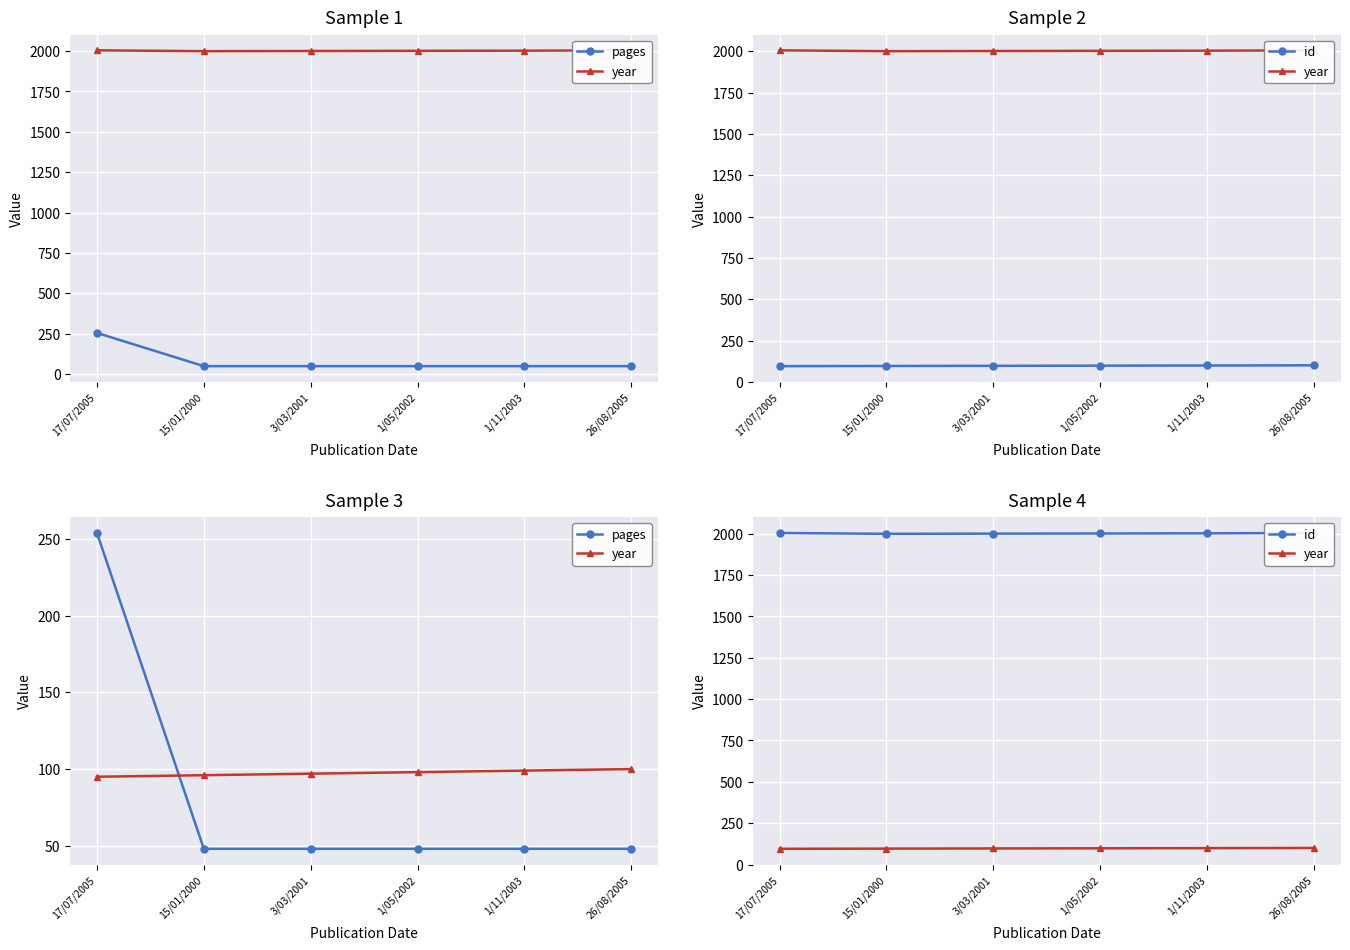

How many interior local valleys does the id series have?

1